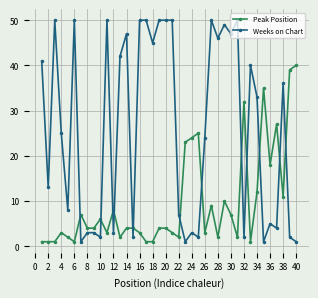

Rank the series by their maximum value, from lowest to highest.

Peak Position, Weeks on Chart